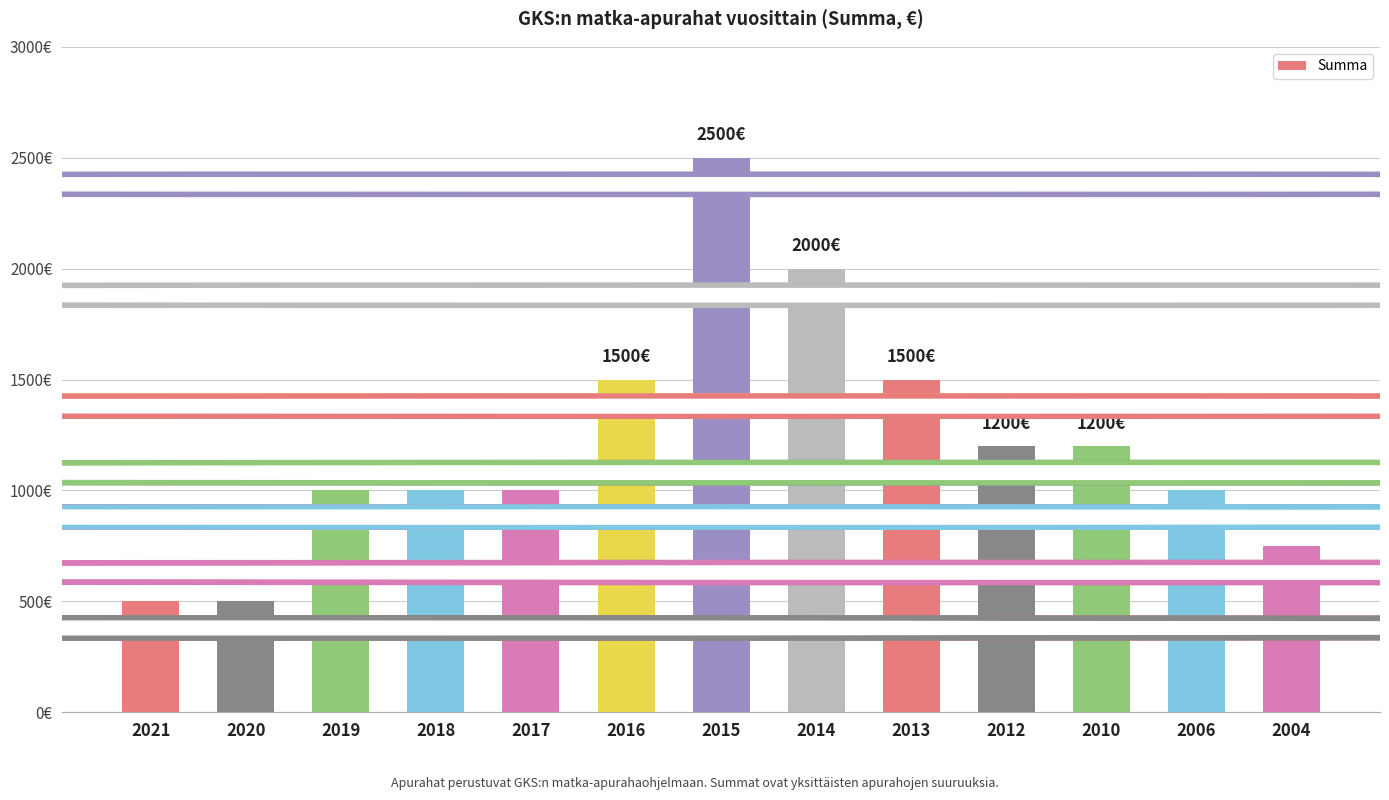

Reading left to right, list all the values displayed in this chart.

500	500	1000	1000	1000	1500	2500	2000	1500	1200	1200	1000	750